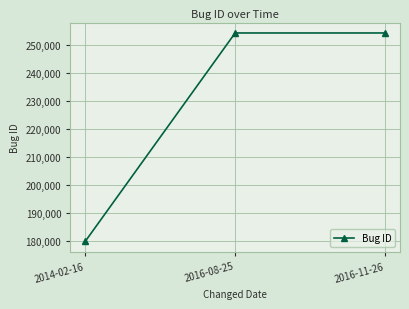

What is the label of the 1st point from the right?

2016-11-26